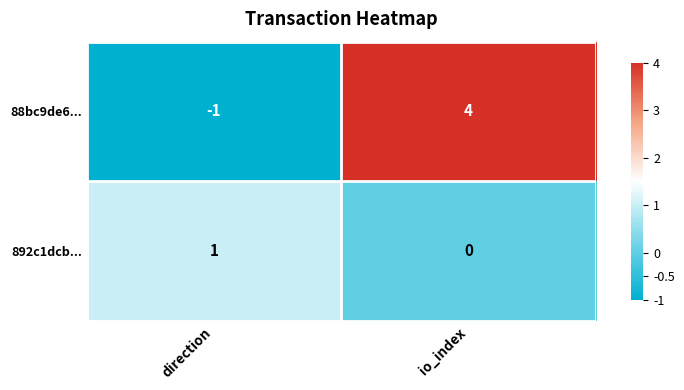

Which series has the widest spread of values?

88bc9de6...